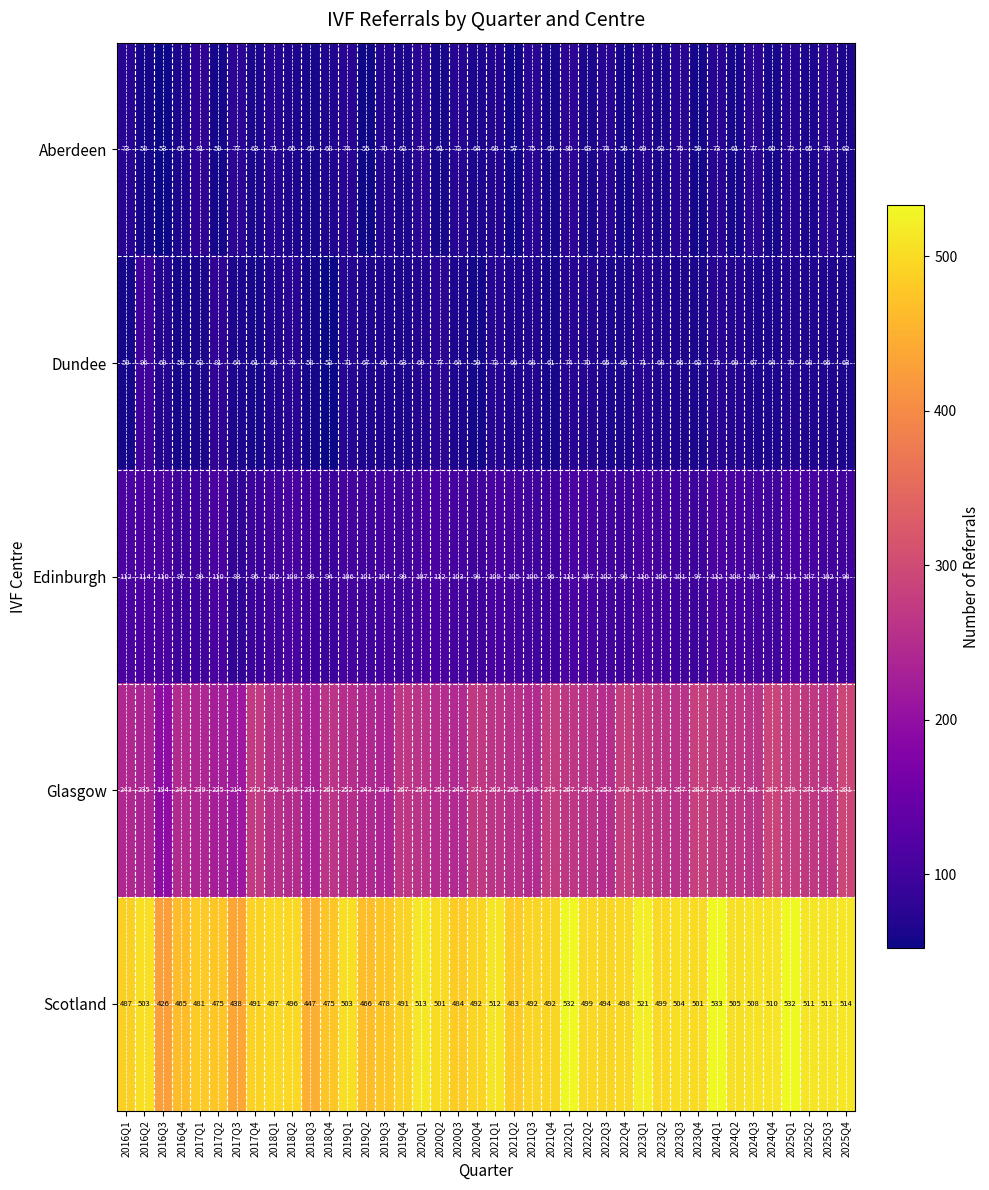

What is the difference between the second highest and second lowest values in the Edinburgh series?

18